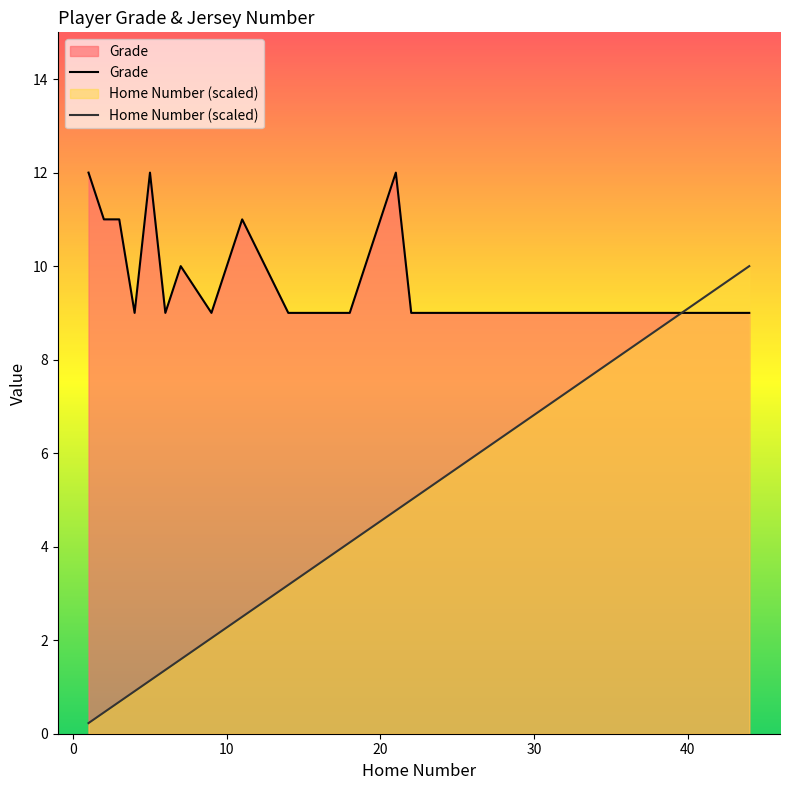

Which series ends up on top after the final intersection of Grade and Home Number (scaled)?

Home Number (scaled)